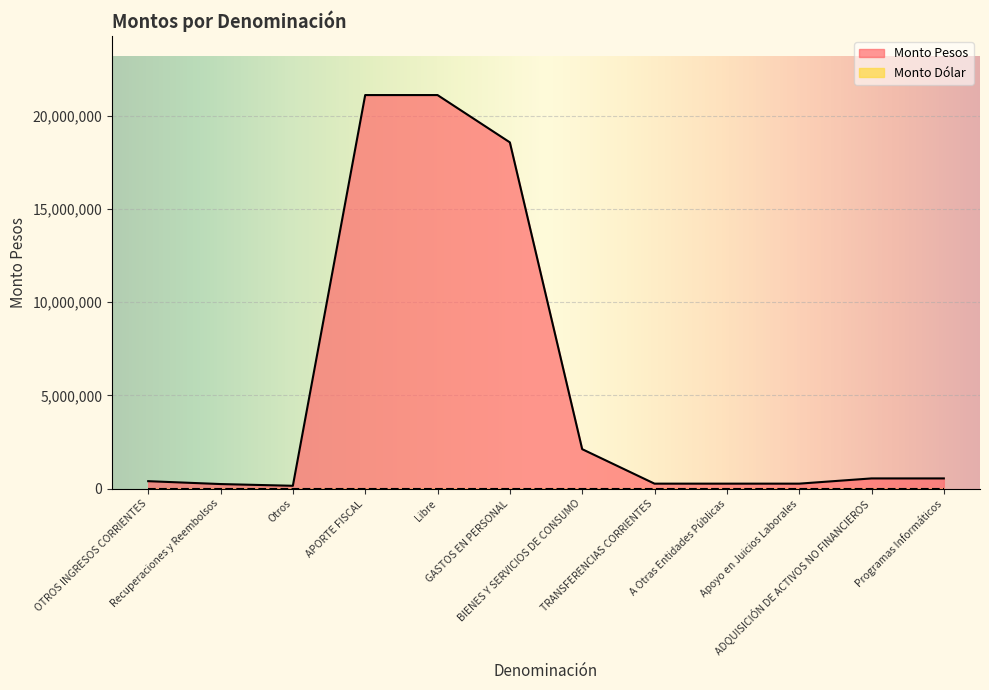

Which series has the widest spread of values?

Monto Pesos